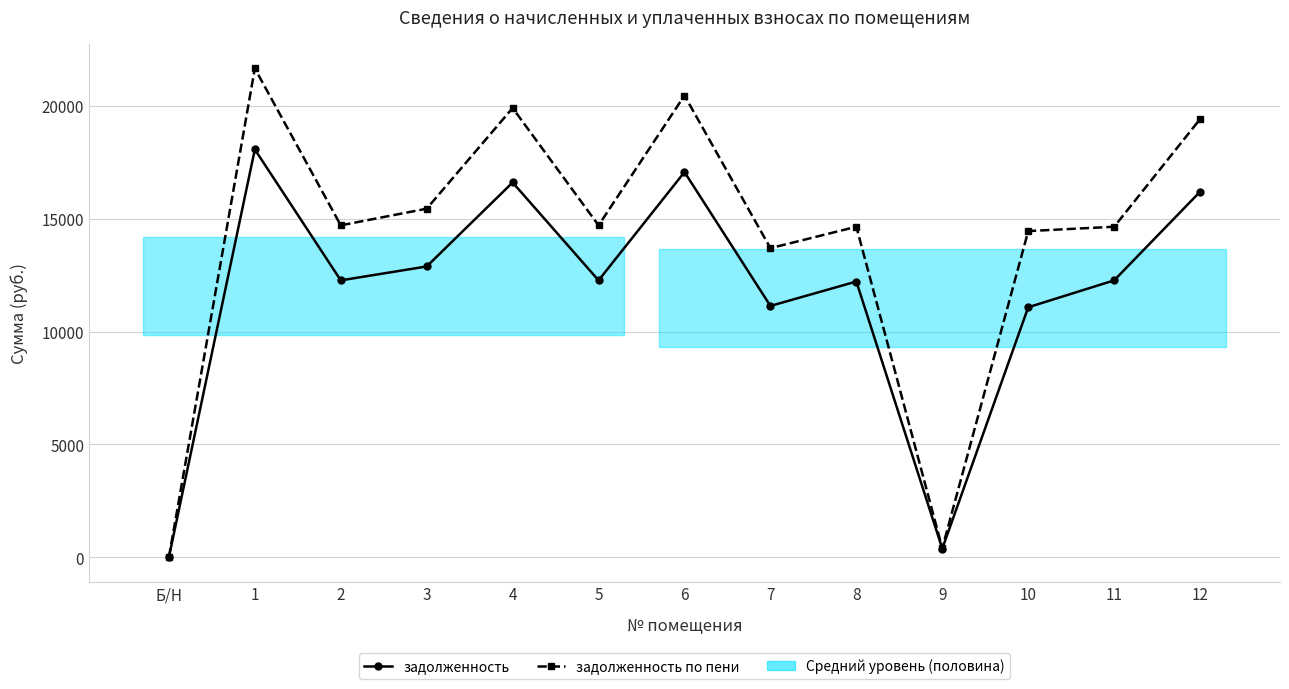

At which label does задолженность по пени reach its peak?

1